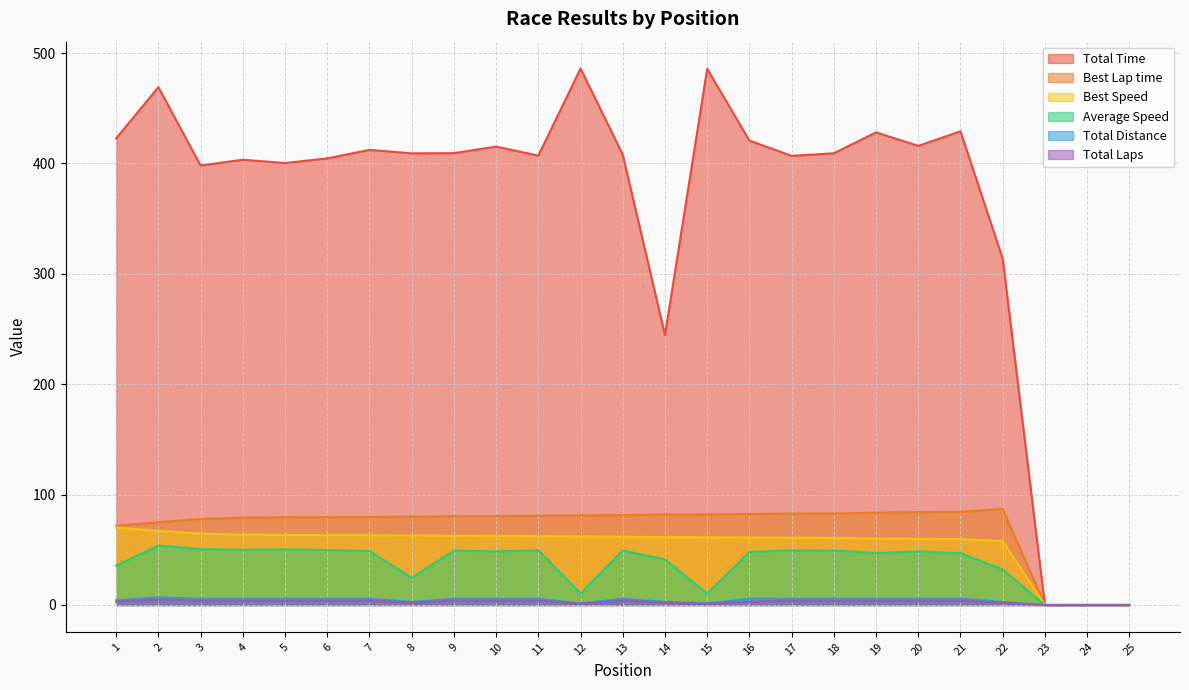

What is the difference between the maximum and minimum values in the Best Lap time series?

87.0